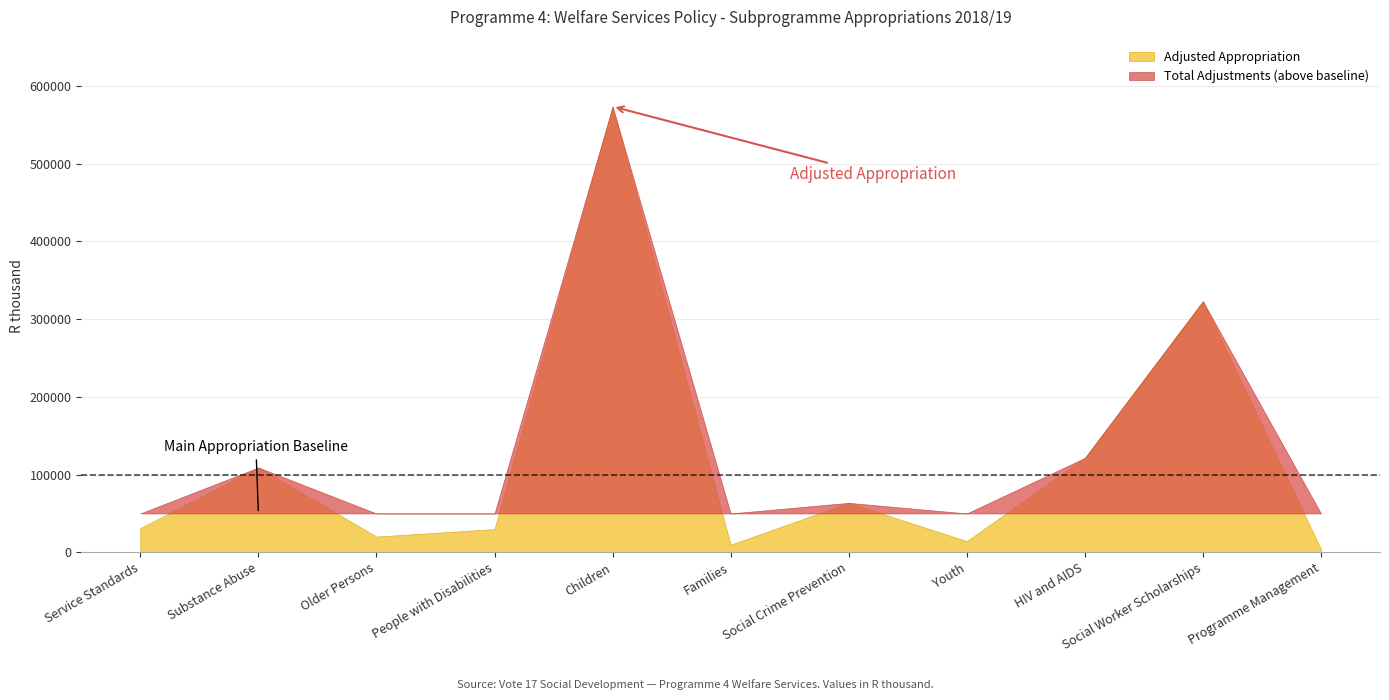

List the series in order of their overall mean, highest first.

Adjusted Appropriation, Total Adjustments